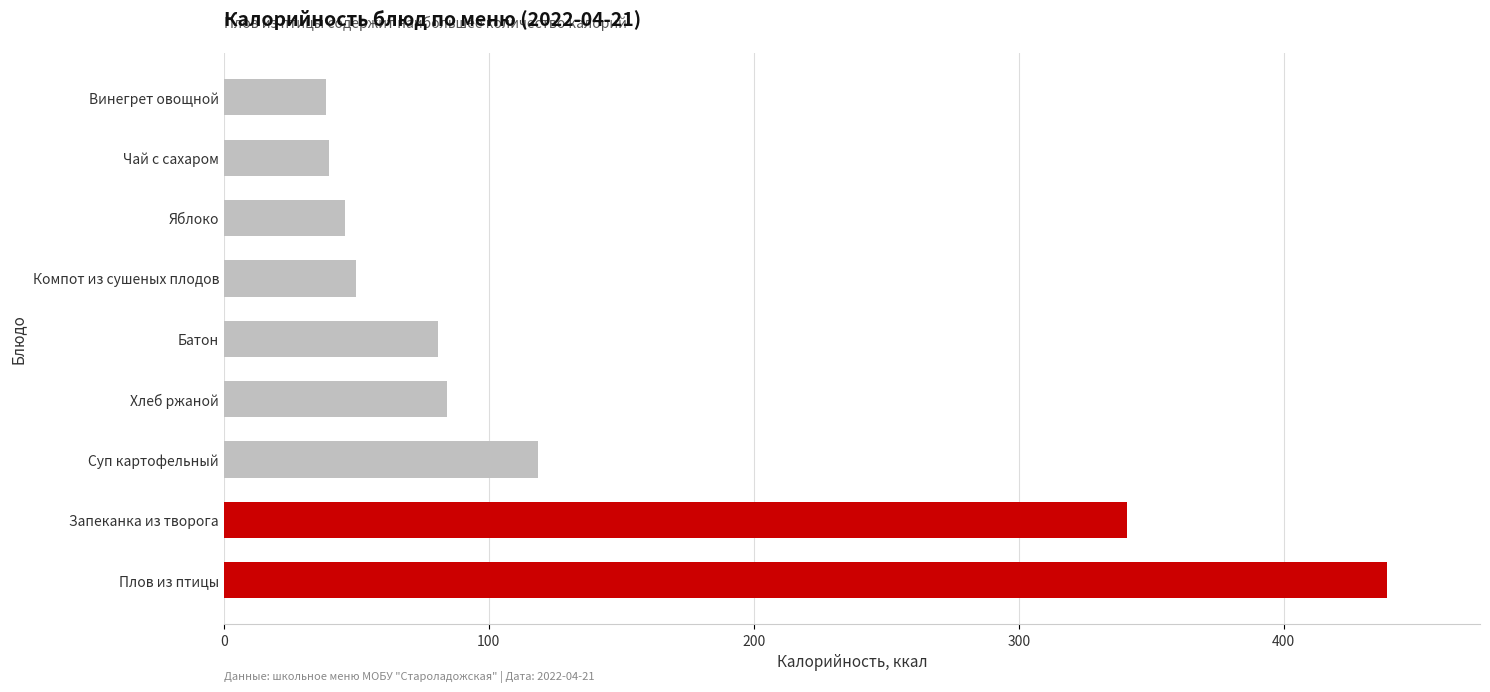

How many bars are there in total?

9